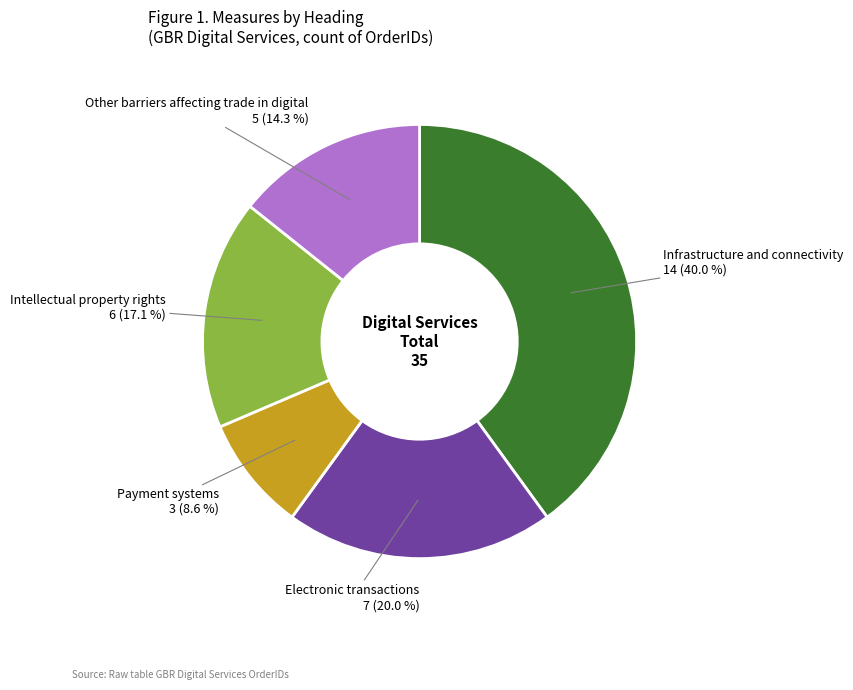

Is there a majority slice in this chart?

No